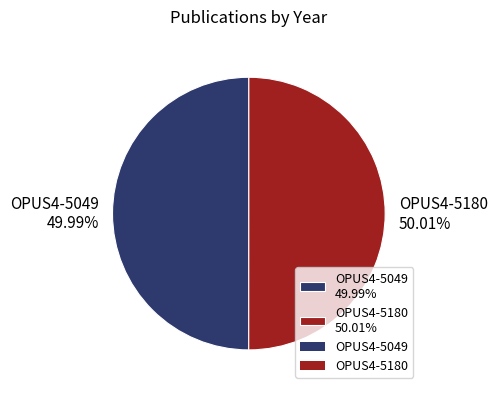

Combined, do OPUS4-5180 and OPUS4-5049 account for over 50%?

Yes